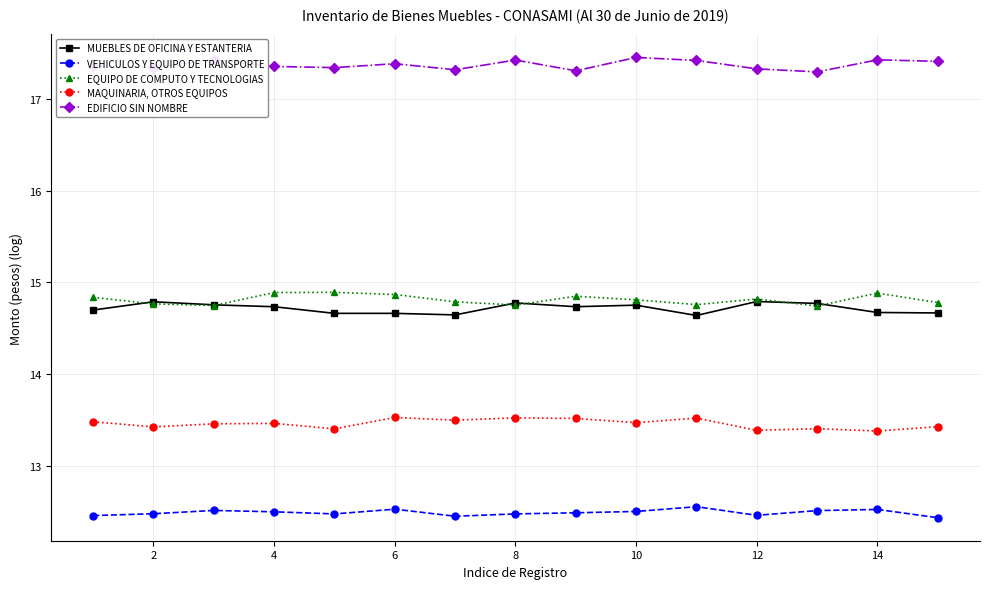

What is the maximum value shown in the chart?

17.5